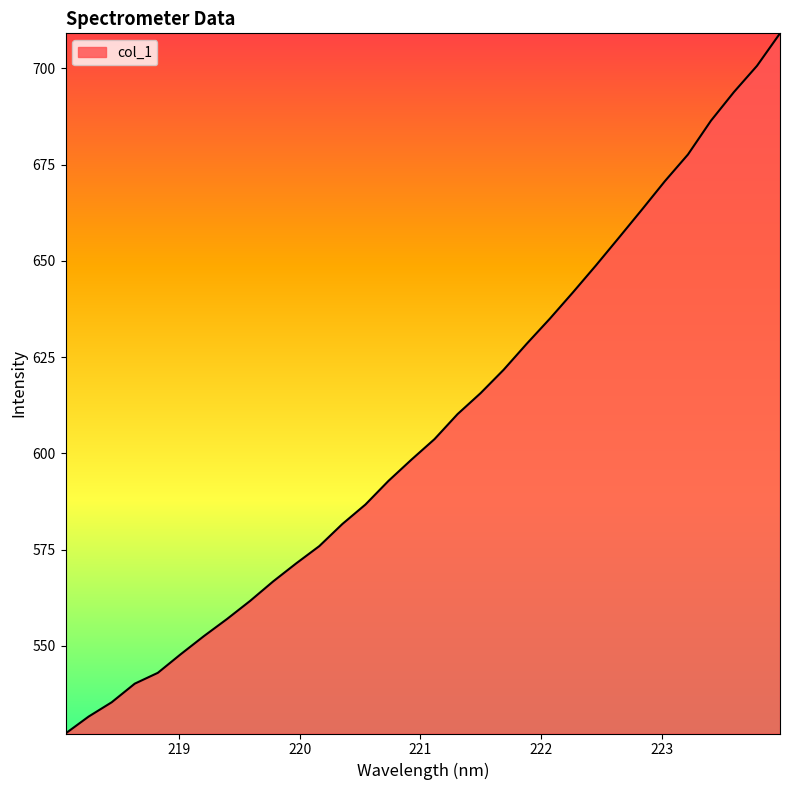

Reading left to right, what are all the values shown in this chart?

527.2	531.6	535.4	540.2	543.0	547.9	552.5	557.0	561.7	566.7	571.4	575.9	581.6	586.7	592.8	598.4	603.7	610.2	615.6	621.7	628.5	635.0	641.8	648.8	656.0	663.3	670.7	677.6	686.4	693.9	700.7	709.1